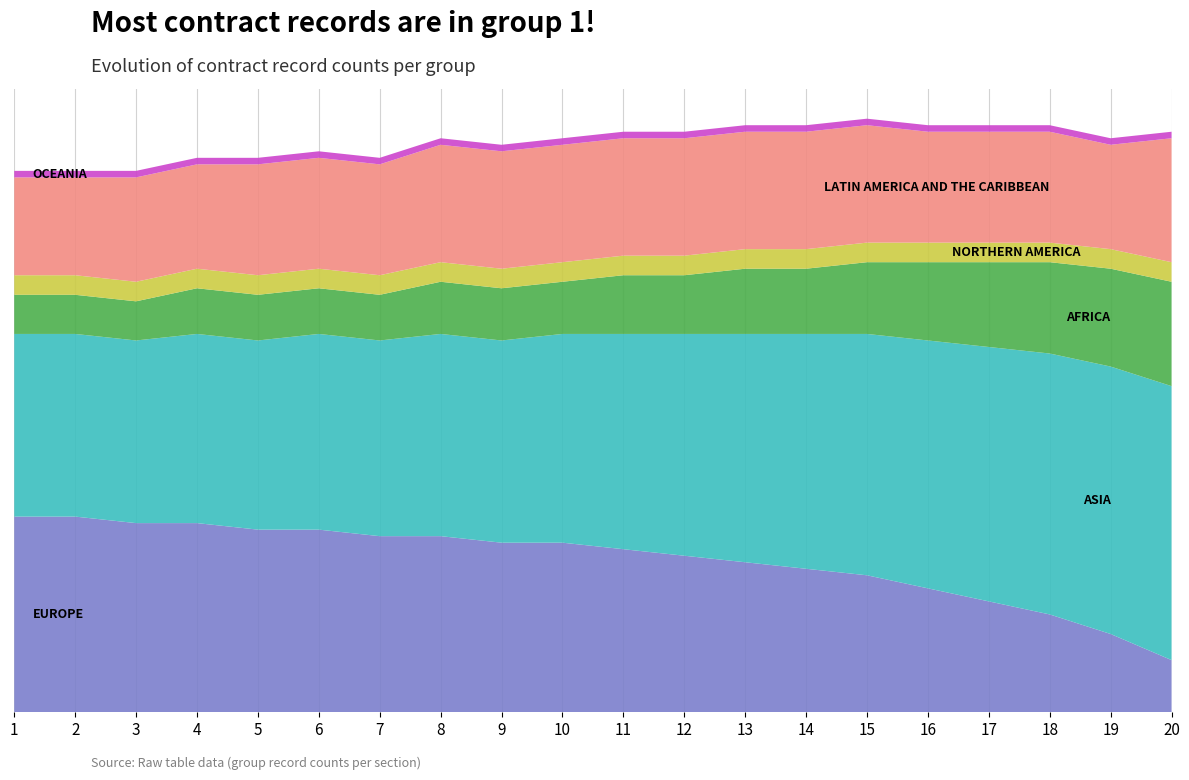

Reading left to right, extract all data points from this chart.

EUROPE: 30	30	29	29	28	28	27	27	26	26	25	24	23	22	21	19	17	15	12	8
ASIA: 28	28	28	29	29	30	30	31	31	32	33	34	35	36	37	38	39	40	41	42
AFRICA: 6	6	6	7	7	7	7	8	8	8	9	9	10	10	11	12	13	14	15	16
NORTHERN AMERICA: 3	3	3	3	3	3	3	3	3	3	3	3	3	3	3	3	3	3	3	3
LATIN AMERICA AND THE CARIBBEAN: 15	15	16	16	17	17	17	18	18	18	18	18	18	18	18	17	17	17	16	19
OCEANIA: 1	1	1	1	1	1	1	1	1	1	1	1	1	1	1	1	1	1	1	1